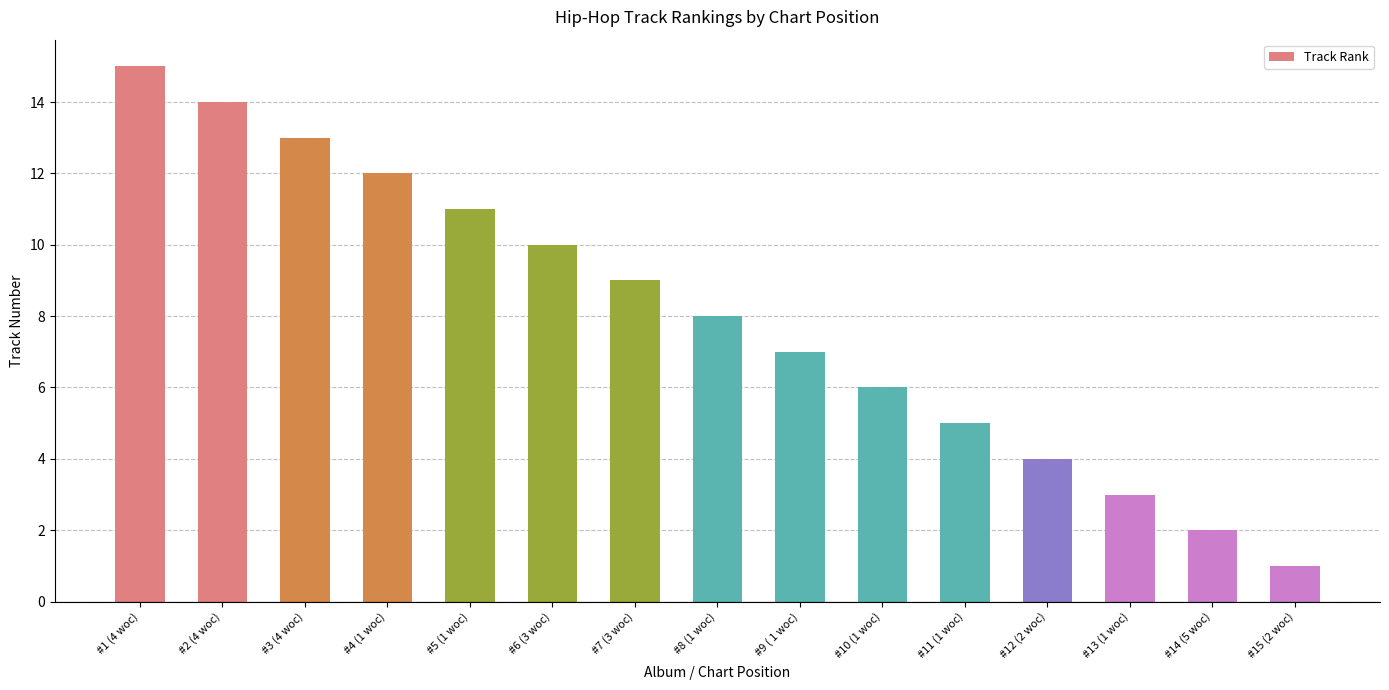

Rank the categories by value from highest to lowest.

#1 (4 woc), #2 (4 woc), #3 (4 woc), #4 (1 woc), #5 (1 woc), #6 (3 woc), #7 (3 woc), #8 (1 woc), #9 ( 1 woc), #10 (1 woc), #11 (1 woc), #12 (2 woc), #13 (1 woc), #14 (5 woc), #15 (2 woc)